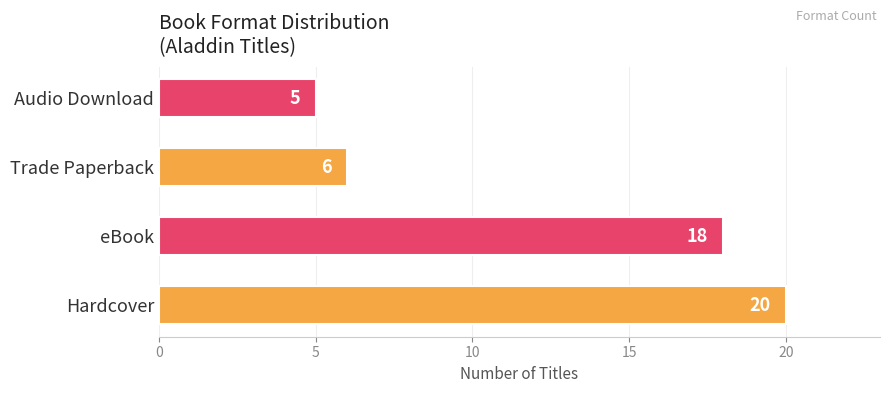

True or false: the data shows 5 at Audio Download.

True